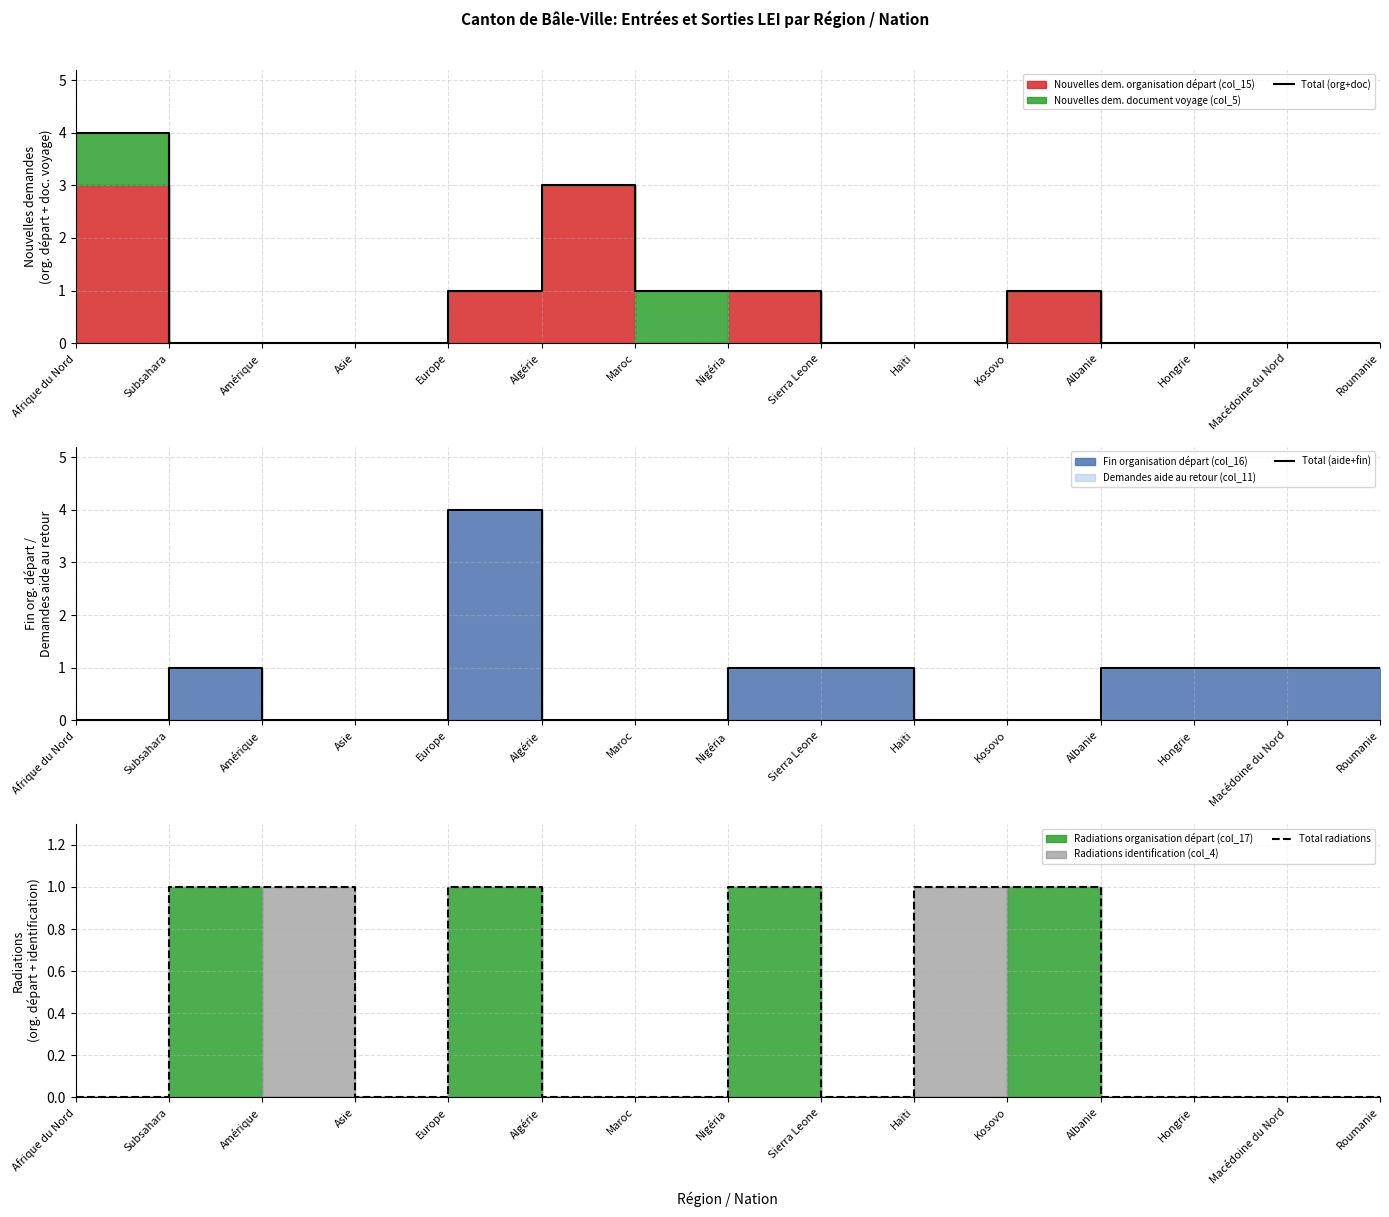

How many lines are shown in the chart?

3